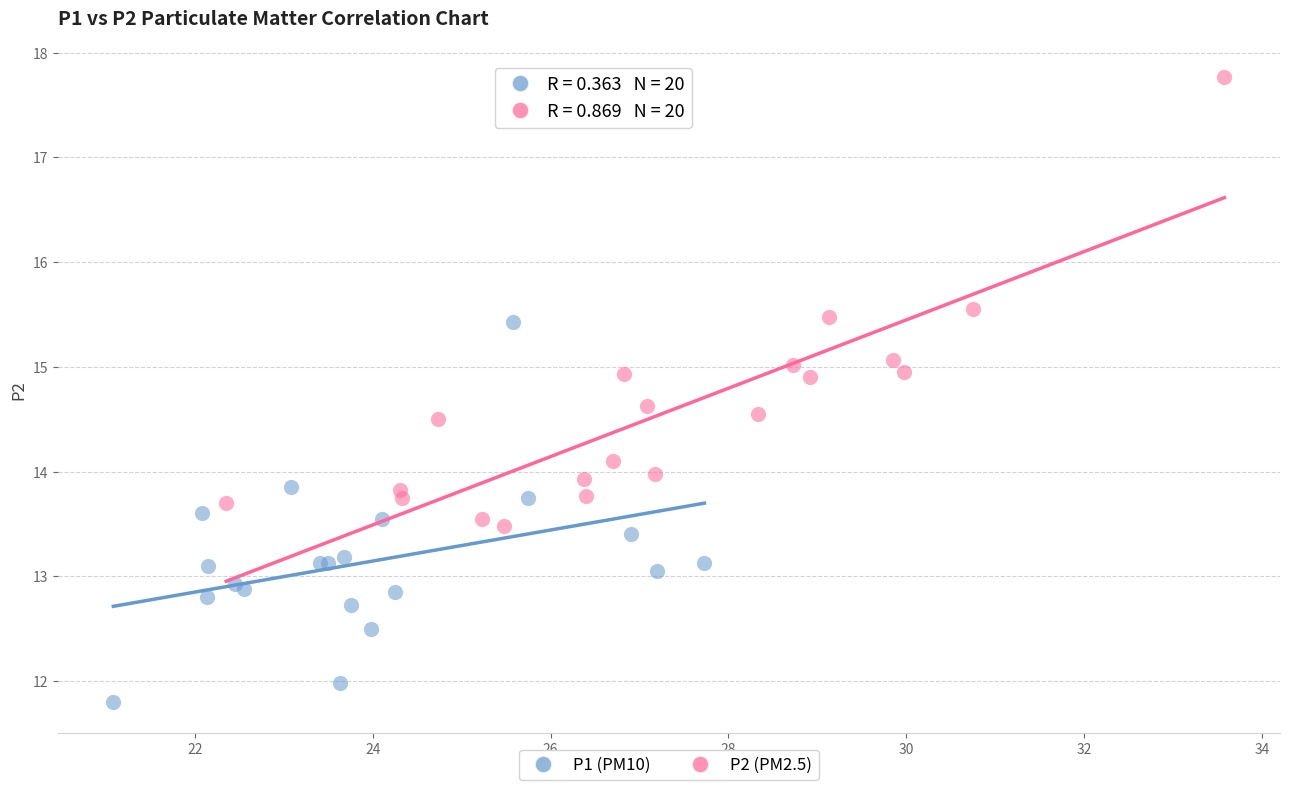

What are all the series names shown in the legend?

P1 (PM10), P2 (PM2.5)